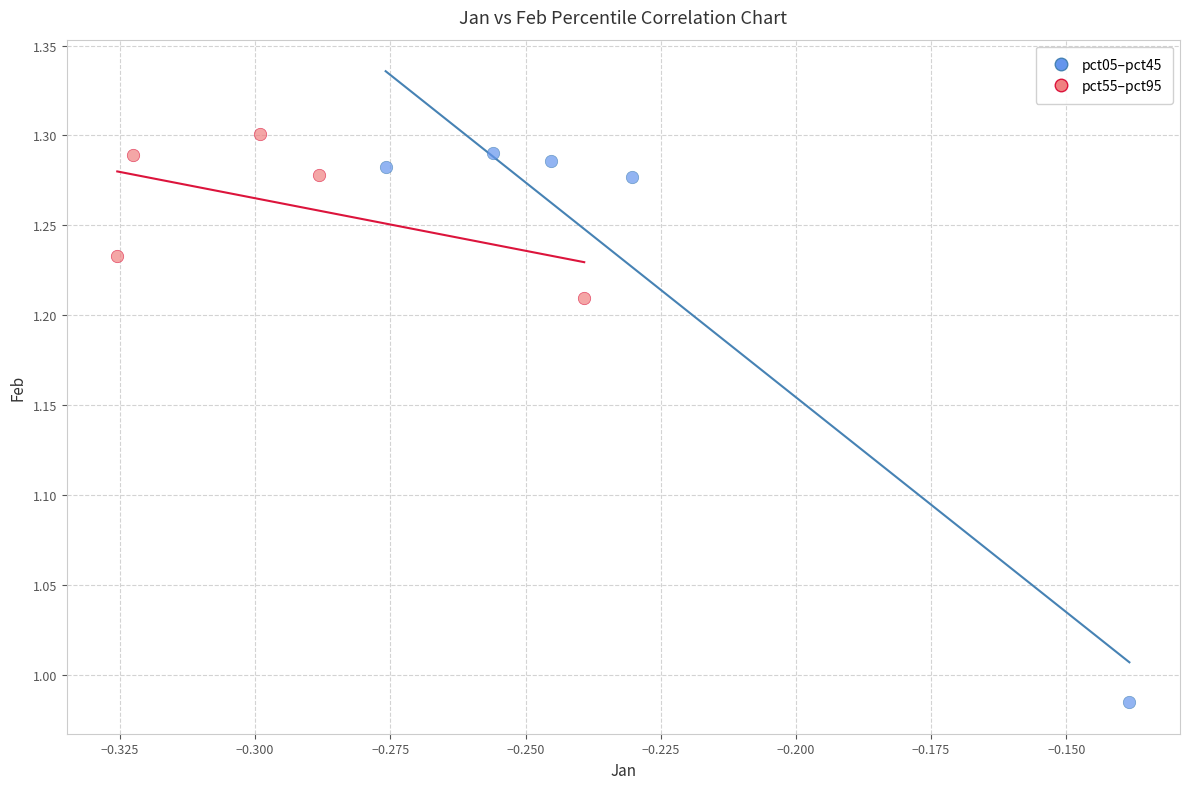

Which series reaches the minimum Y coordinate?

pct05–pct45